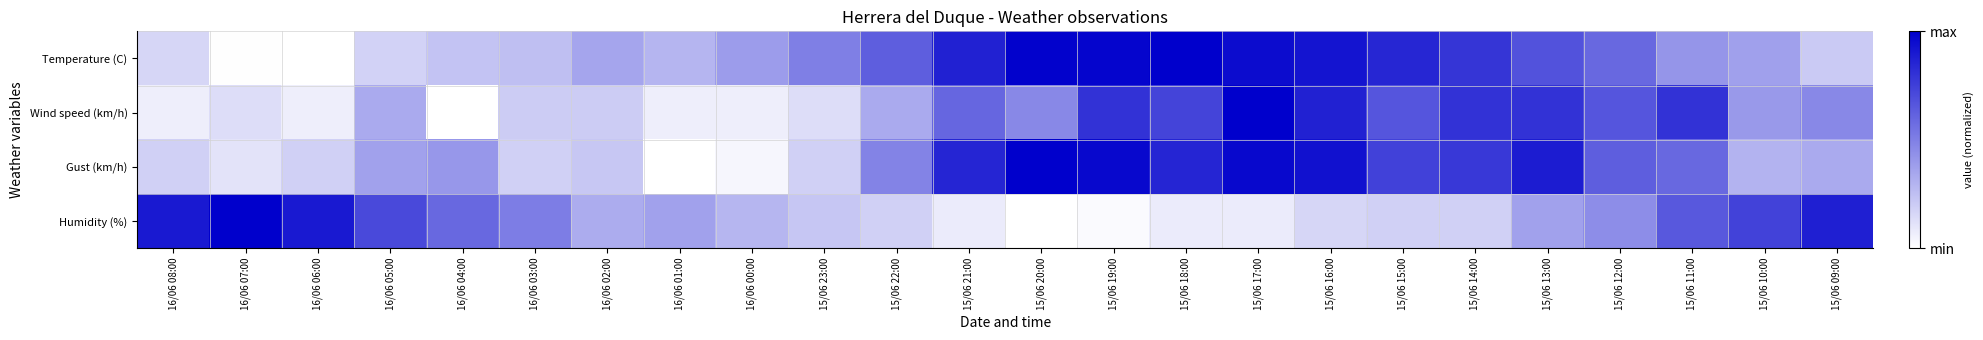

Reading right to left, what are all the values shown in this chart?

Temperature (C): 15/06 09:00=0.2	15/06 10:00=0.4	15/06 11:00=0.4	15/06 12:00=0.6	15/06 13:00=0.7	15/06 14:00=0.8	15/06 15:00=0.9	15/06 16:00=0.9	15/06 17:00=1.0	15/06 18:00=1.0	15/06 19:00=1.0	15/06 20:00=1.0	15/06 21:00=0.9	15/06 22:00=0.6	15/06 23:00=0.5	16/06 00:00=0.4	16/06 01:00=0.3	16/06 02:00=0.4	16/06 03:00=0.3	16/06 04:00=0.2	16/06 05:00=0.2	16/06 06:00=0.0	16/06 07:00=0.0	16/06 08:00=0.2
Wind speed (km/h): 15/06 09:00=0.5	15/06 10:00=0.4	15/06 11:00=0.8	15/06 12:00=0.7	15/06 13:00=0.8	15/06 14:00=0.8	15/06 15:00=0.7	15/06 16:00=0.9	15/06 17:00=1.0	15/06 18:00=0.7	15/06 19:00=0.8	15/06 20:00=0.5	15/06 21:00=0.6	15/06 22:00=0.3	15/06 23:00=0.1	16/06 00:00=0.1	16/06 01:00=0.1	16/06 02:00=0.2	16/06 03:00=0.2	16/06 04:00=0.0	16/06 05:00=0.3	16/06 06:00=0.1	16/06 07:00=0.1	16/06 08:00=0.1
Gust (km/h): 15/06 09:00=0.3	15/06 10:00=0.3	15/06 11:00=0.6	15/06 12:00=0.6	15/06 13:00=0.9	15/06 14:00=0.8	15/06 15:00=0.7	15/06 16:00=0.9	15/06 17:00=1.0	15/06 18:00=0.9	15/06 19:00=1.0	15/06 20:00=1.0	15/06 21:00=0.9	15/06 22:00=0.5	15/06 23:00=0.2	16/06 00:00=0.0	16/06 01:00=0.0	16/06 02:00=0.2	16/06 03:00=0.2	16/06 04:00=0.4	16/06 05:00=0.4	16/06 06:00=0.2	16/06 07:00=0.1	16/06 08:00=0.2
Humidity (%): 15/06 09:00=0.9	15/06 10:00=0.7	15/06 11:00=0.7	15/06 12:00=0.4	15/06 13:00=0.4	15/06 14:00=0.2	15/06 15:00=0.2	15/06 16:00=0.2	15/06 17:00=0.1	15/06 18:00=0.1	15/06 19:00=0.0	15/06 20:00=0.0	15/06 21:00=0.1	15/06 22:00=0.2	15/06 23:00=0.2	16/06 00:00=0.3	16/06 01:00=0.4	16/06 02:00=0.3	16/06 03:00=0.5	16/06 04:00=0.6	16/06 05:00=0.7	16/06 06:00=0.9	16/06 07:00=1.0	16/06 08:00=0.9